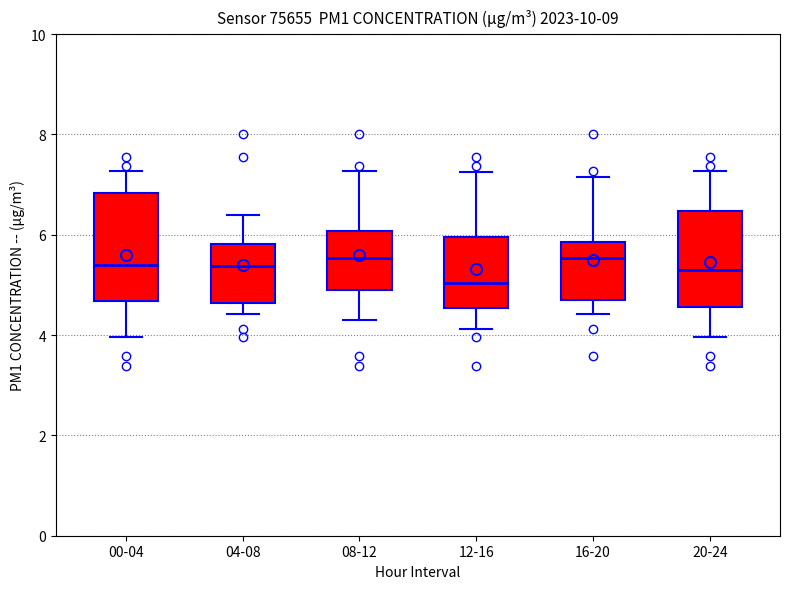

Reading left to right, read every box against the y-axis: the position of its median line, the range the box covers, and the ends of its whiskers. The values are not printed on the chart, so give them approximately, as read against the axis.

00-04: median 5.4, box 4.6 to 6.8, whiskers 4.0 to 7.2
04-08: median 5.4, box 4.6 to 5.8, whiskers 4.4 to 6.4
08-12: median 5.6, box 4.8 to 6.0, whiskers 4.4 to 7.2
12-16: median 5.0, box 4.6 to 6.0, whiskers 4.2 to 7.2
16-20: median 5.6, box 4.8 to 5.8, whiskers 4.4 to 7.2
20-24: median 5.4, box 4.6 to 6.4, whiskers 4.0 to 7.2